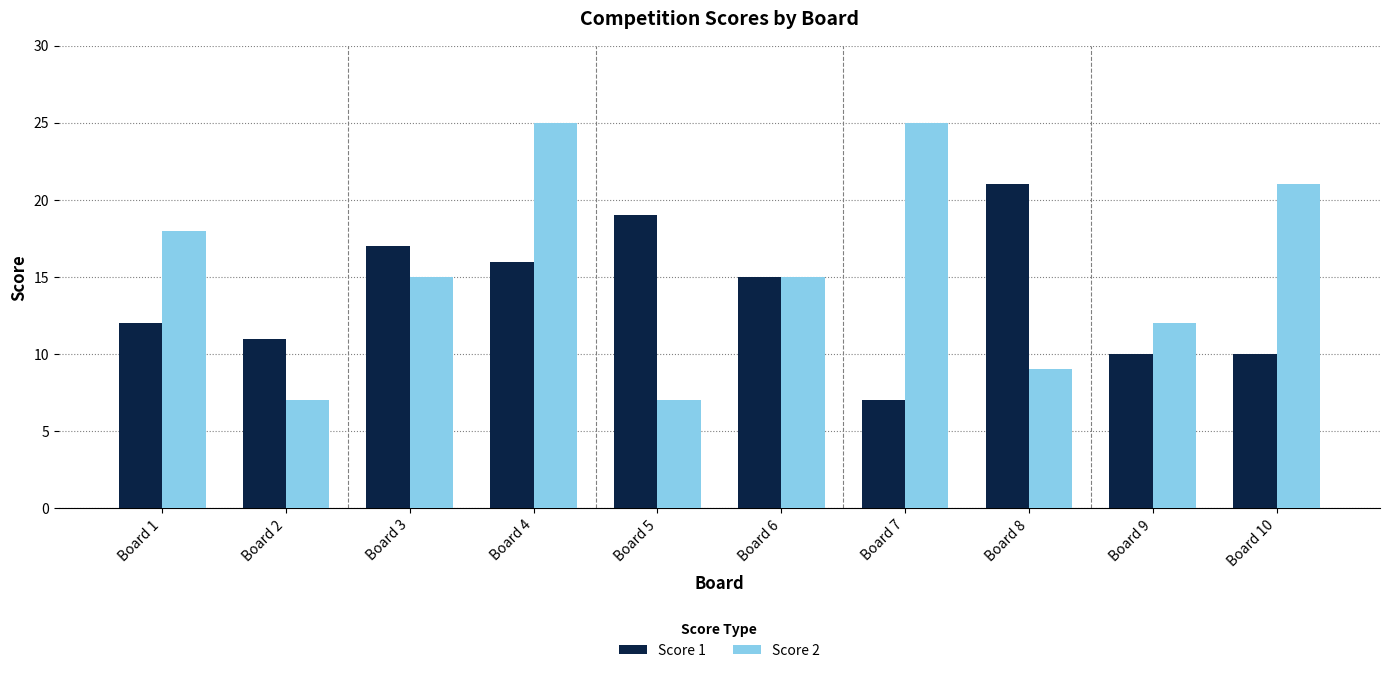

How many values in the Score 1 series are below 15?

5